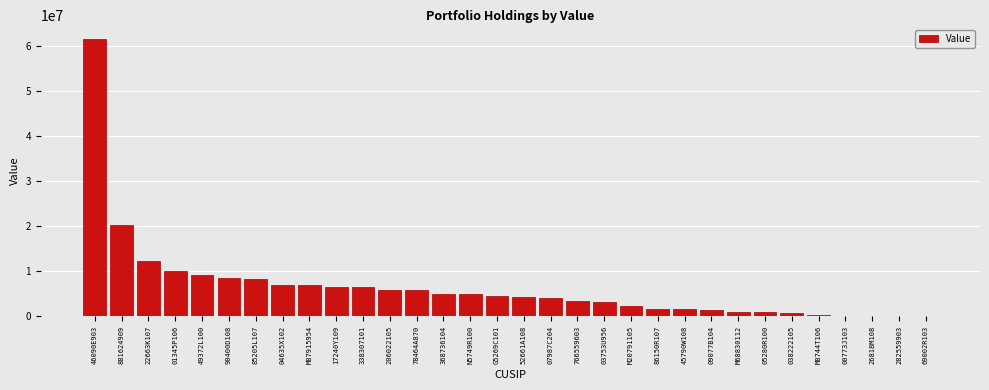

What is the sum of all values?

208932576